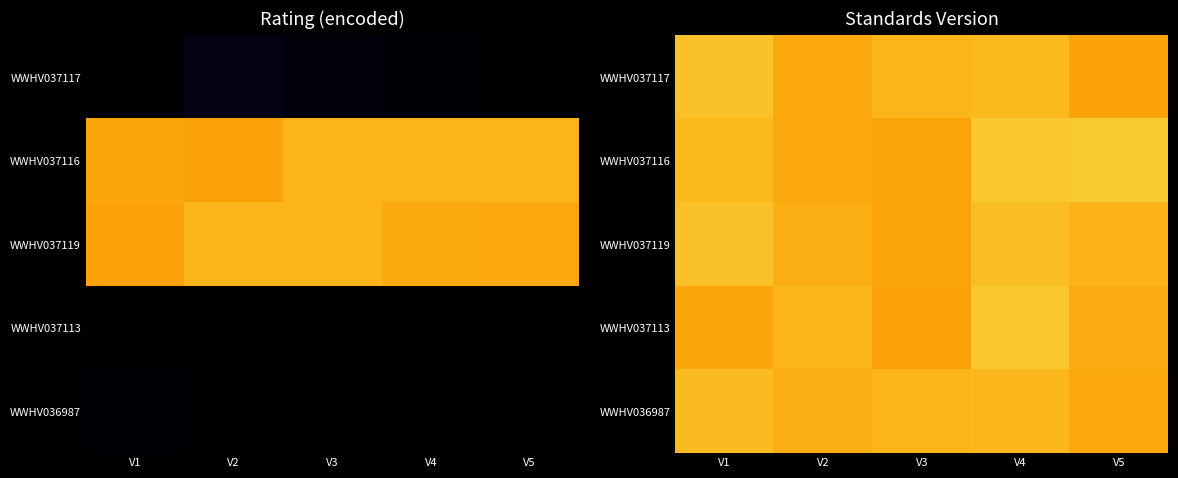

Where is WWHV037116 nearest to the value 1?

V1